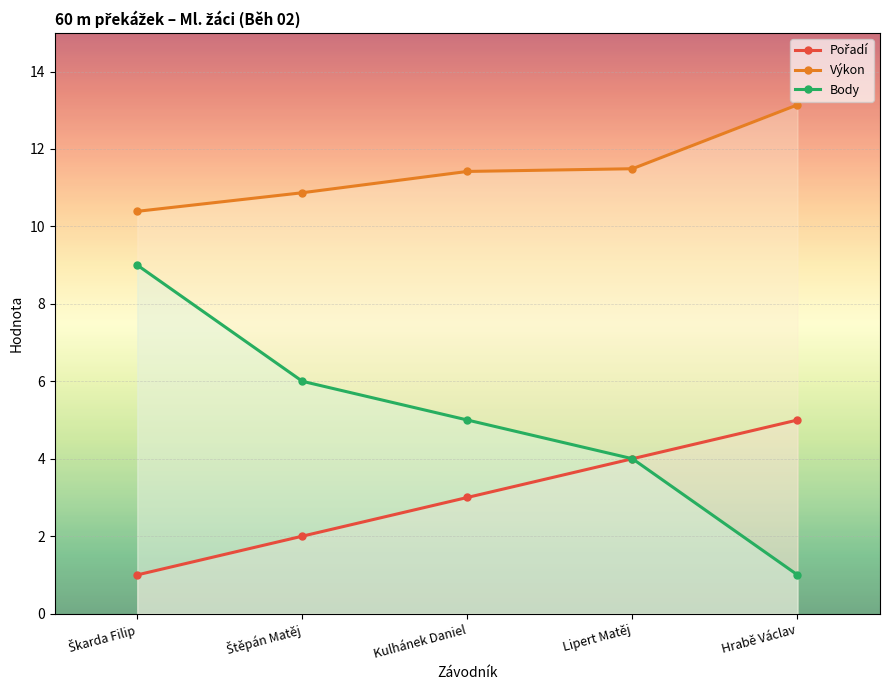

What is the smallest value displayed?

1.0